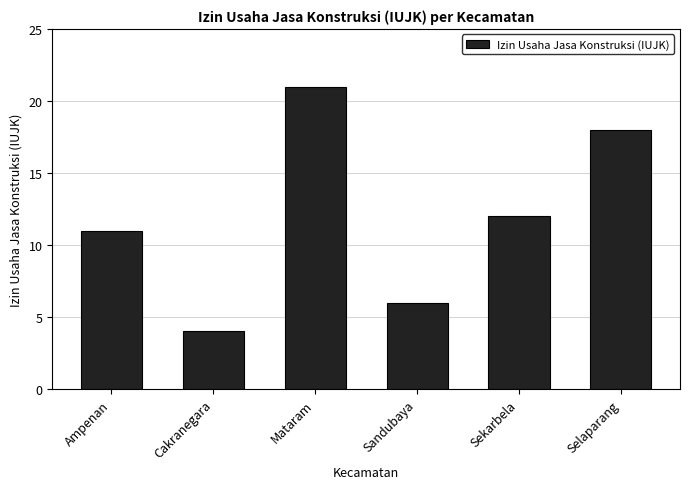

What is the average value?

12